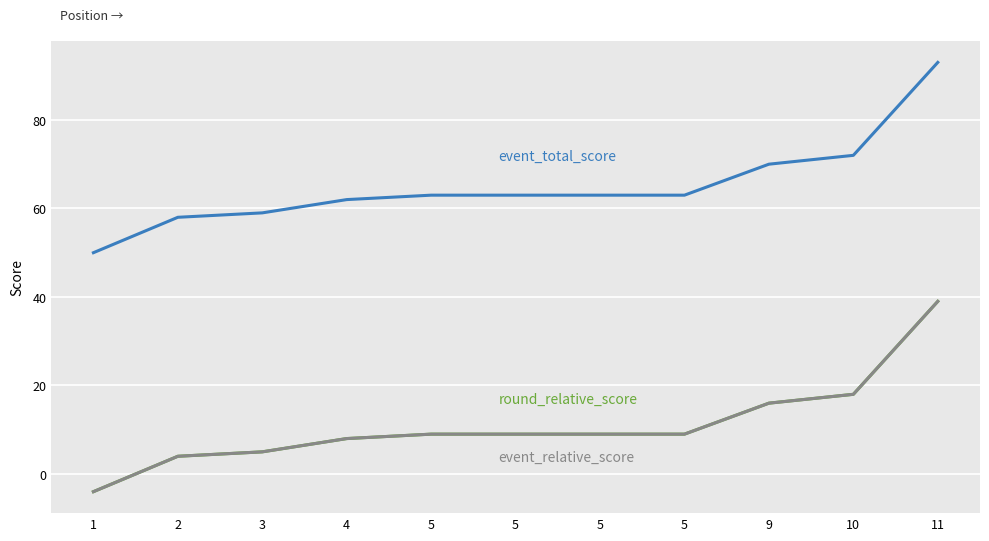

At which category is the sum across all series the highest?

11